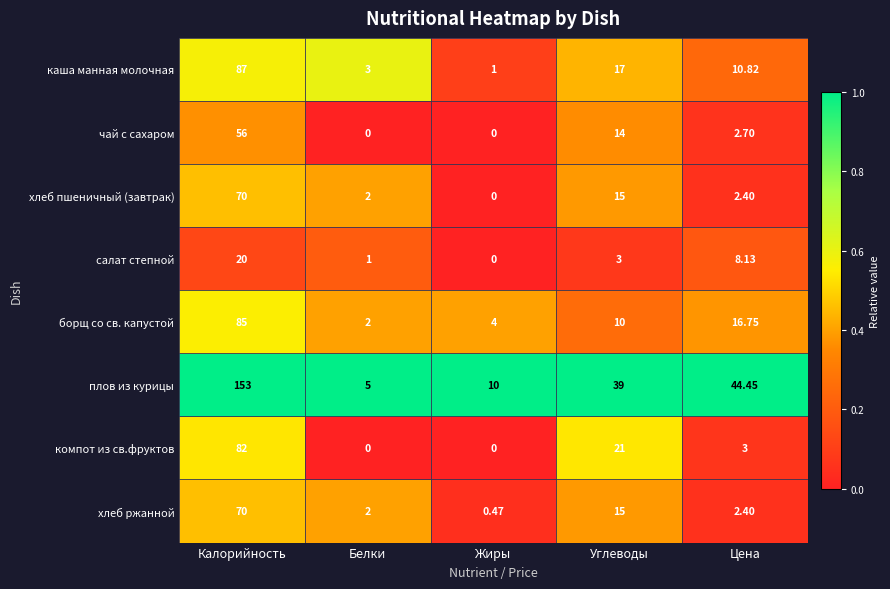

List the labels in order of салат степной value, smallest first.

Жиры, Белки, Углеводы, Цена, Калорийность